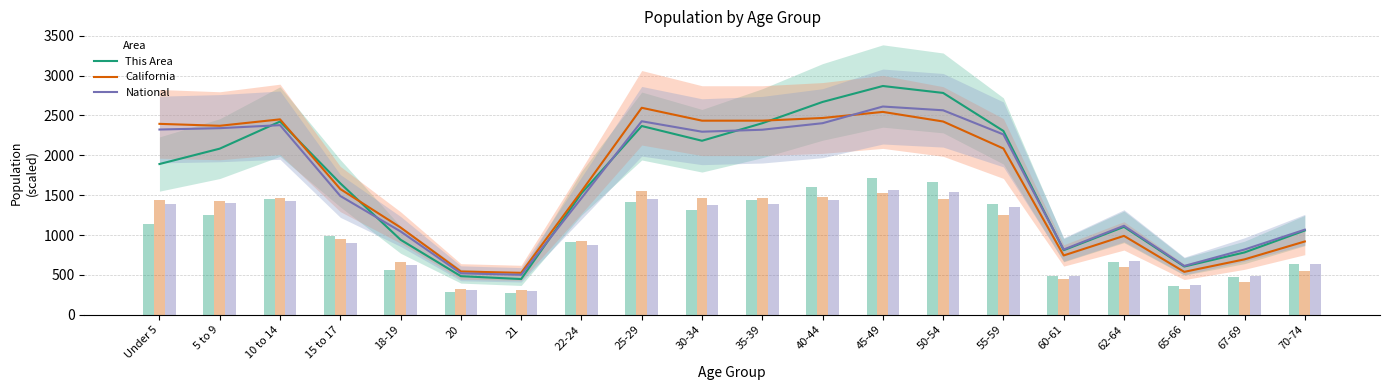

Rank the categories by California value from highest to lowest.

25-29, 45-49, 40-44, 10 to 14, 35-39, 30-34, 50-54, Under 5, 5 to 9, 55-59, 15 to 17, 22-24, 18-19, 62-64, 70-74, 60-61, 67-69, 20, 65-66, 21